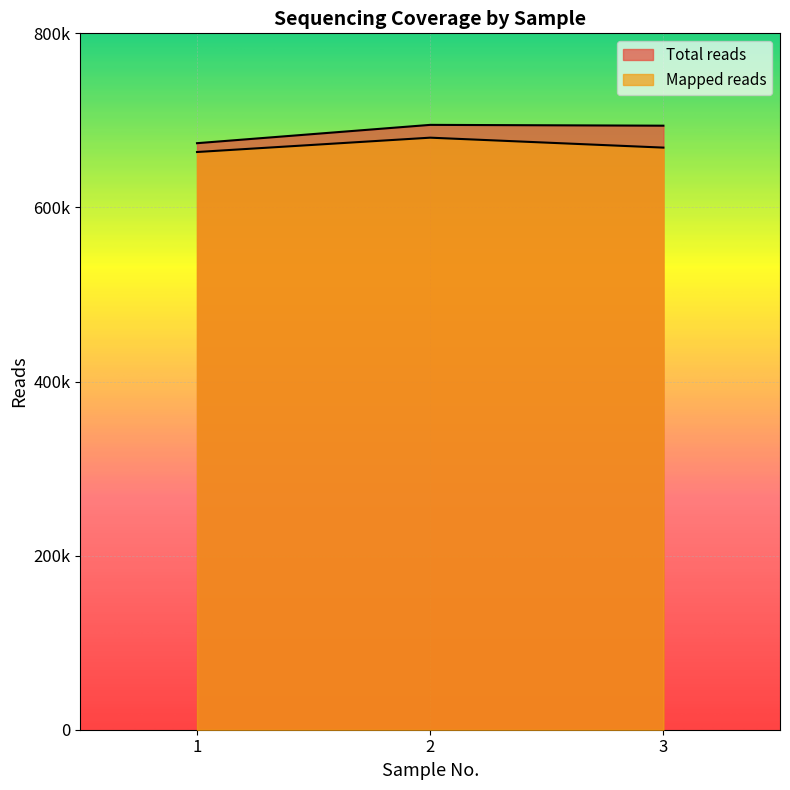

What are all the series names shown in the legend?

Total reads, Mapped reads